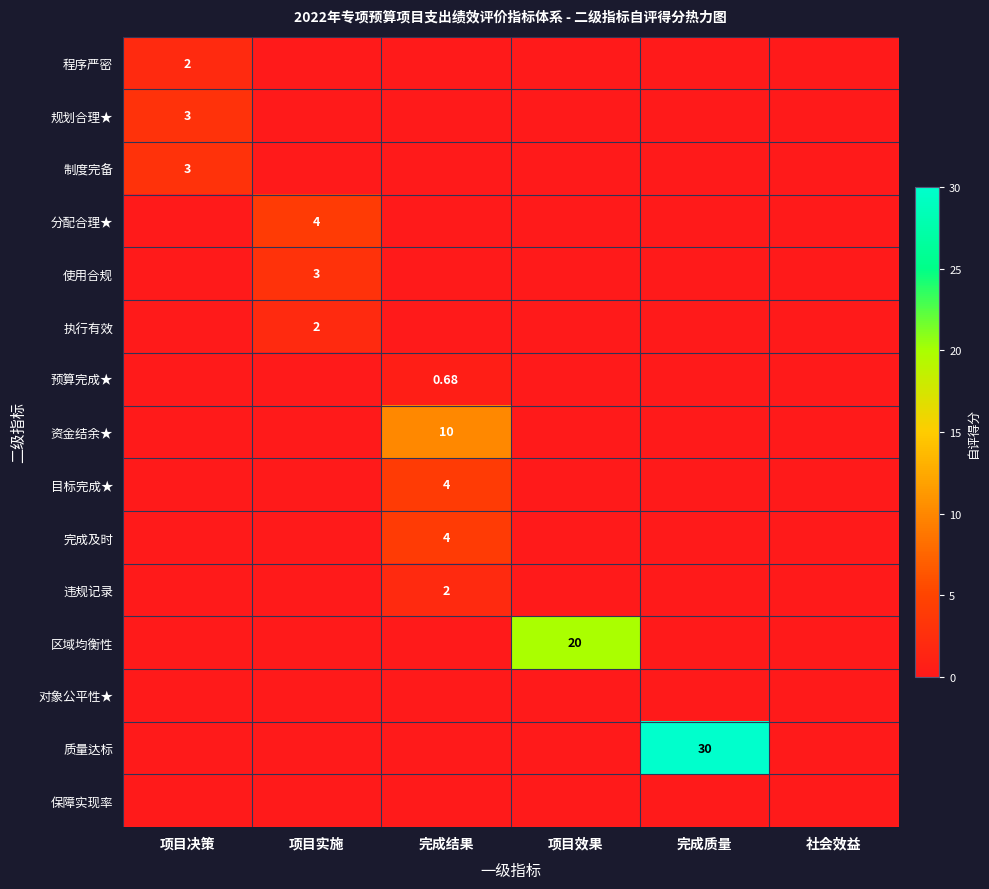

List the series in order of their peak value, highest first.

质量达标, 区域均衡性, 资金结余★, 分配合理★, 目标完成★, 完成及时, 规划合理★, 制度完备, 使用合规, 程序严密, 执行有效, 违规记录, 预算完成★, 对象公平性★, 保障实现率